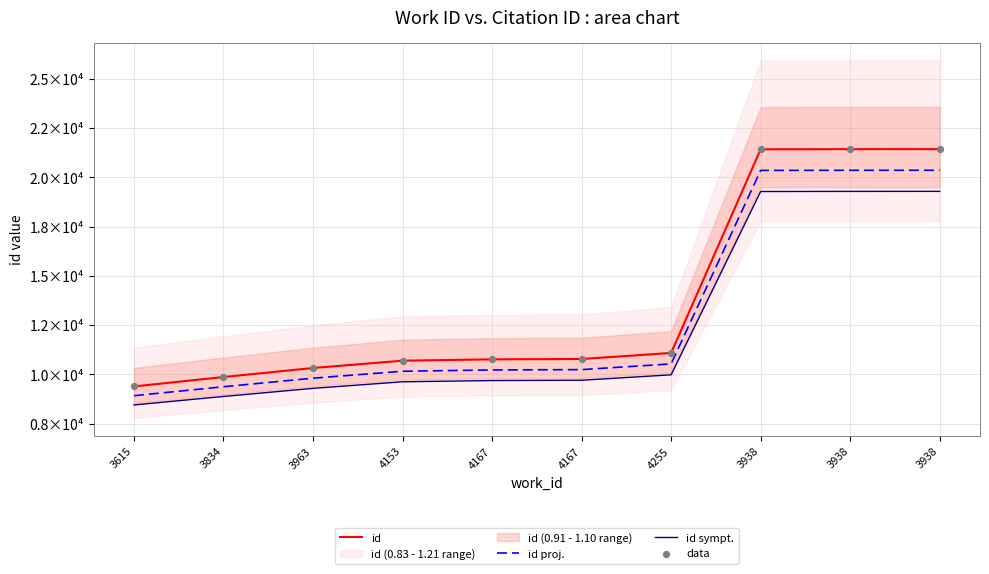

Which series has the largest total across all categories?

id